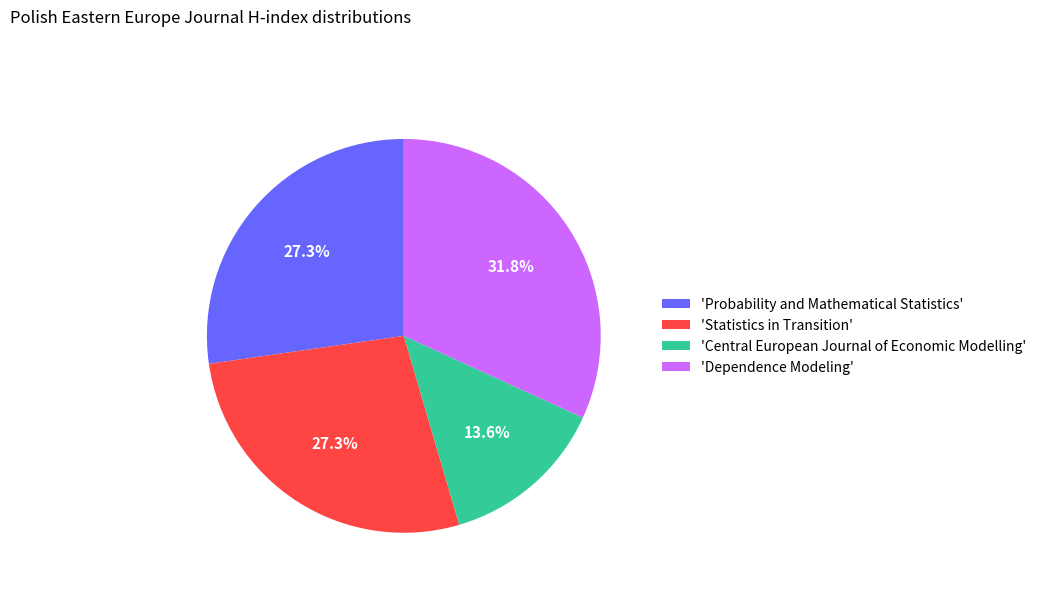

Approximately how many times larger is the value at 'Probability and Mathematical Statistics' compared to 'Central European Journal of Economic Modelling'?

2.0